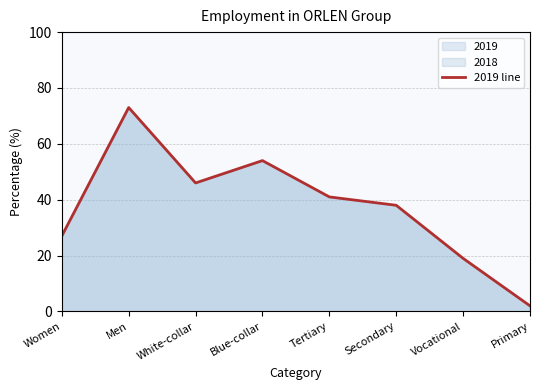

True or false: the data shows 2 at Primary.

True